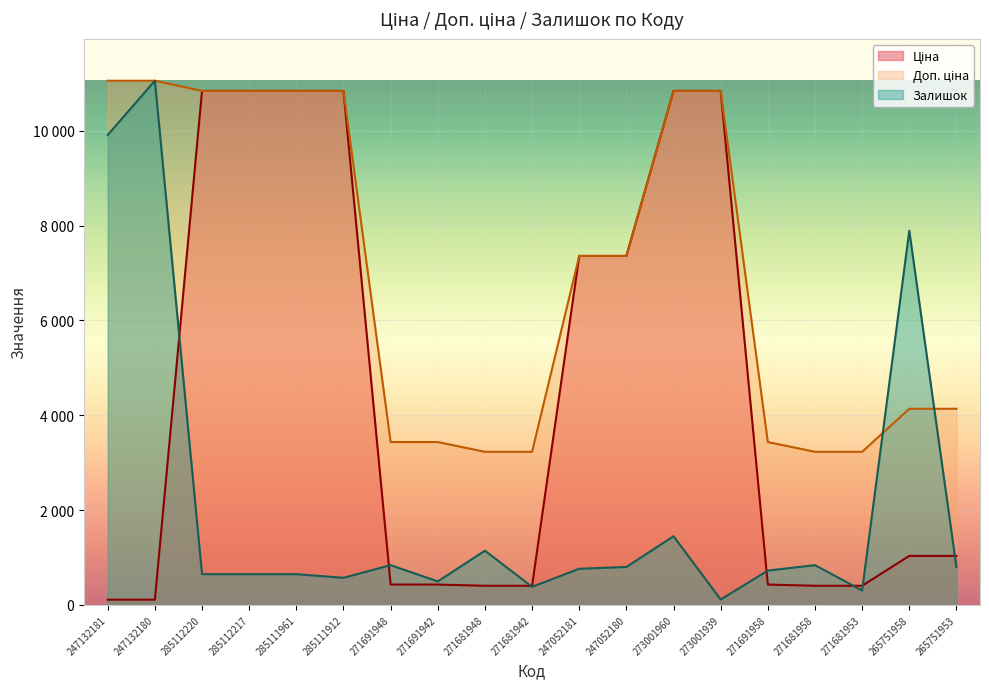

What is the average value of the Залишок series?

2106.7